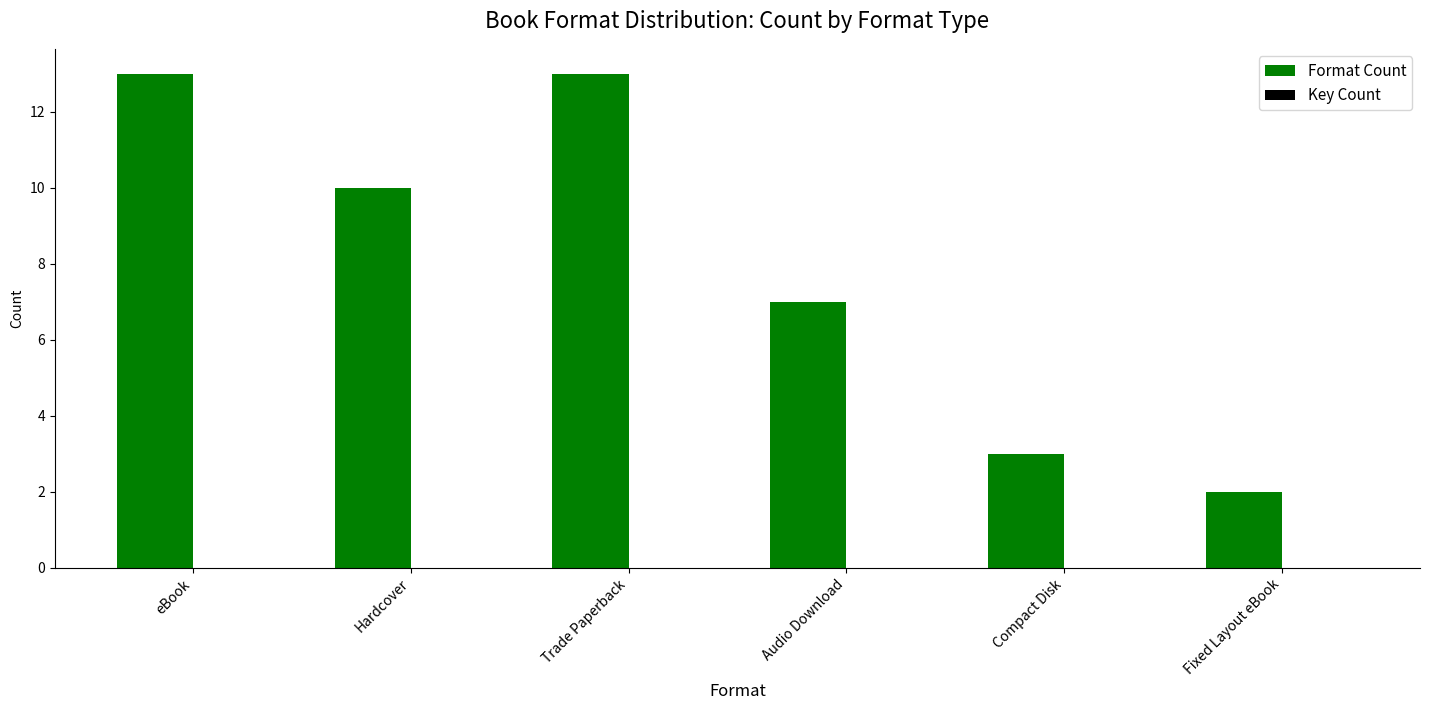

Which category has the lowest value across all series?

Fixed Layout eBook